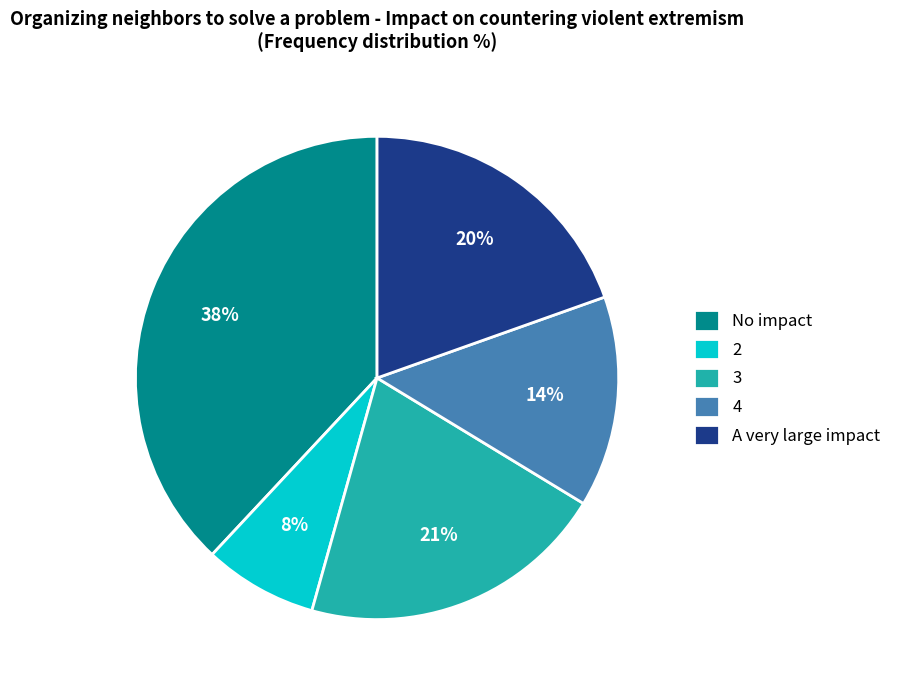

To the nearest percent, what is the difference between the 4 and 3 slice percentages?

7%